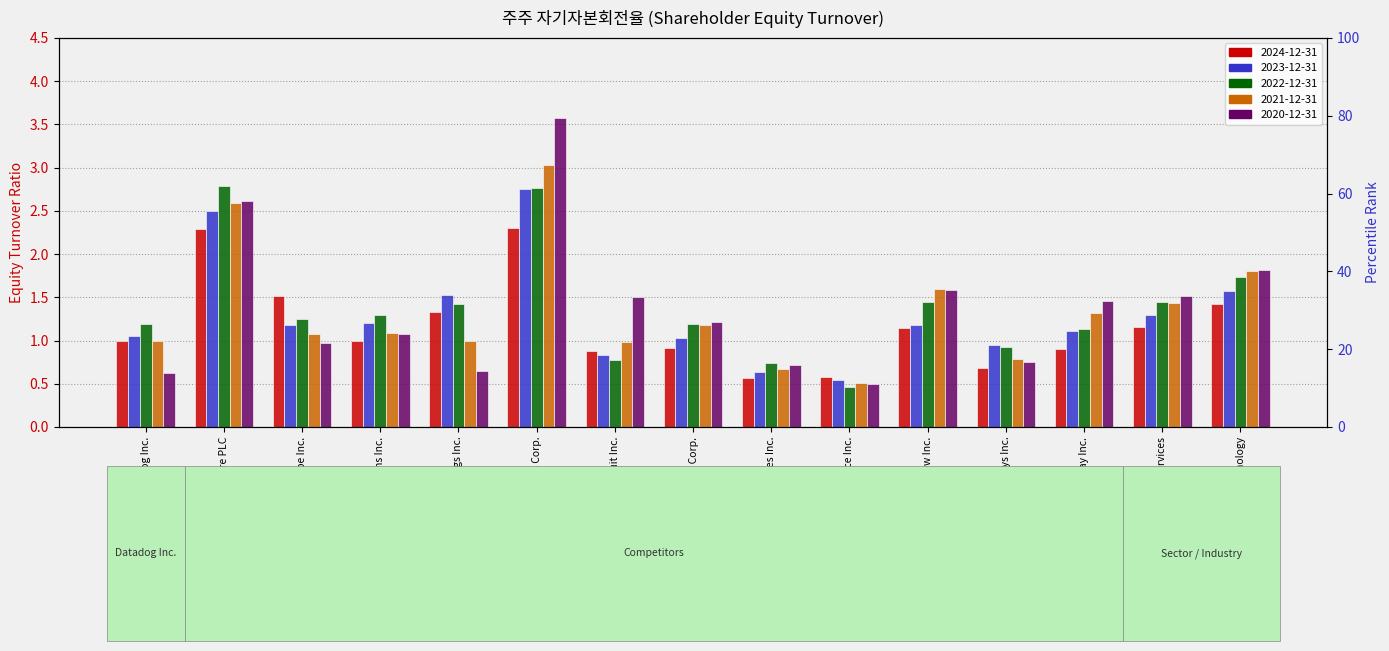

Where is 2024-12-31 nearest to the value 1?

Datadog Inc.